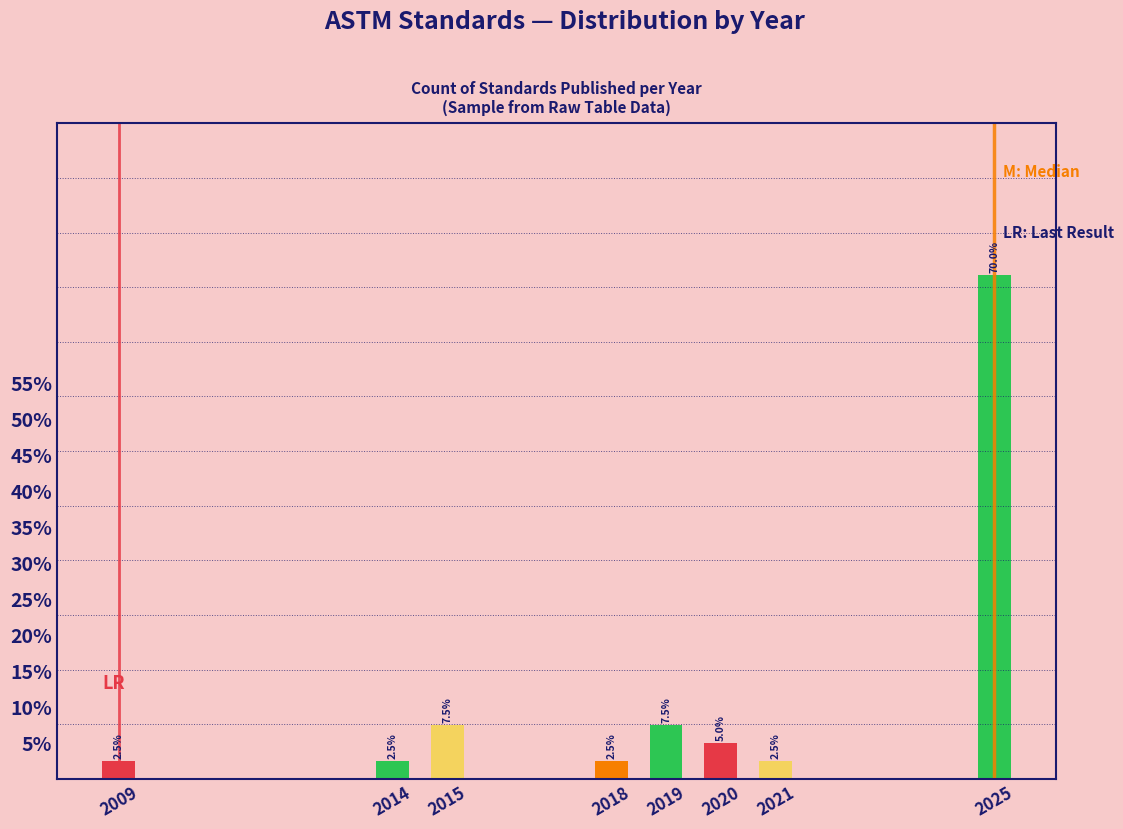

Reading right to left, transcribe all the data shown in this chart.

2025=70.0	2021=2.5	2020=5.0	2019=7.5	2018=2.5	2015=7.5	2014=2.5	2009=2.5